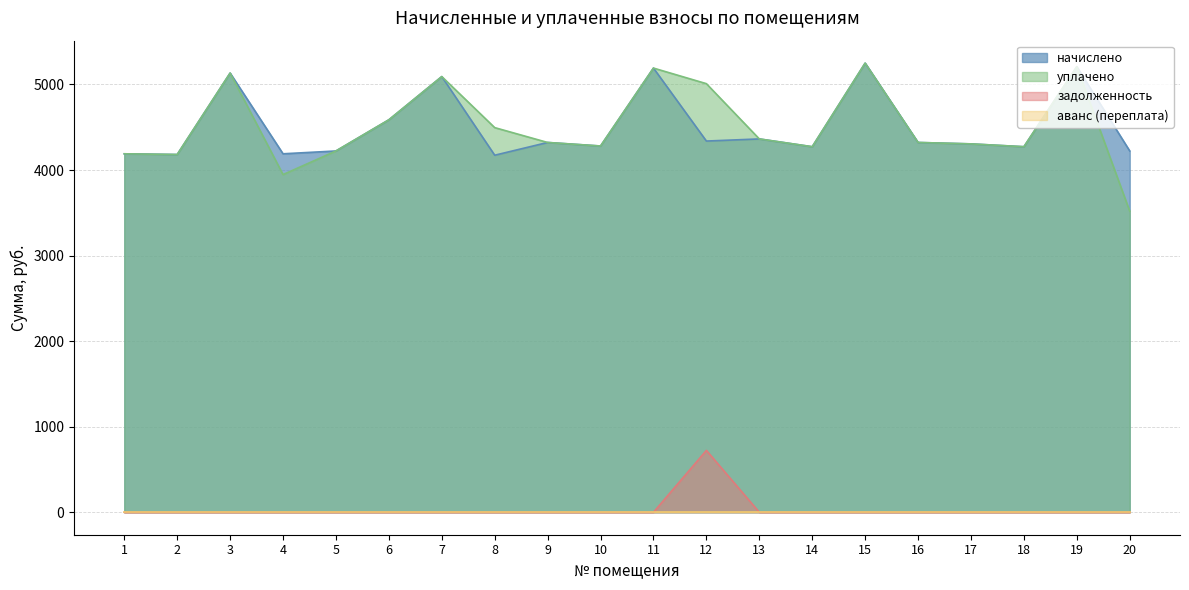

Which series has the largest total across all categories?

уплачено